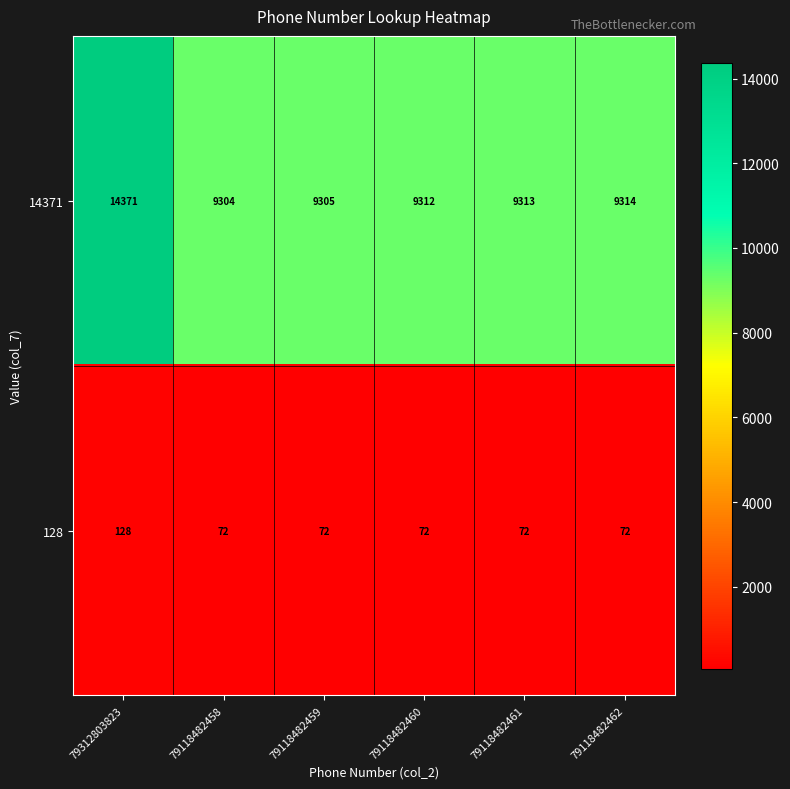

What is the greatest value displayed?

14371